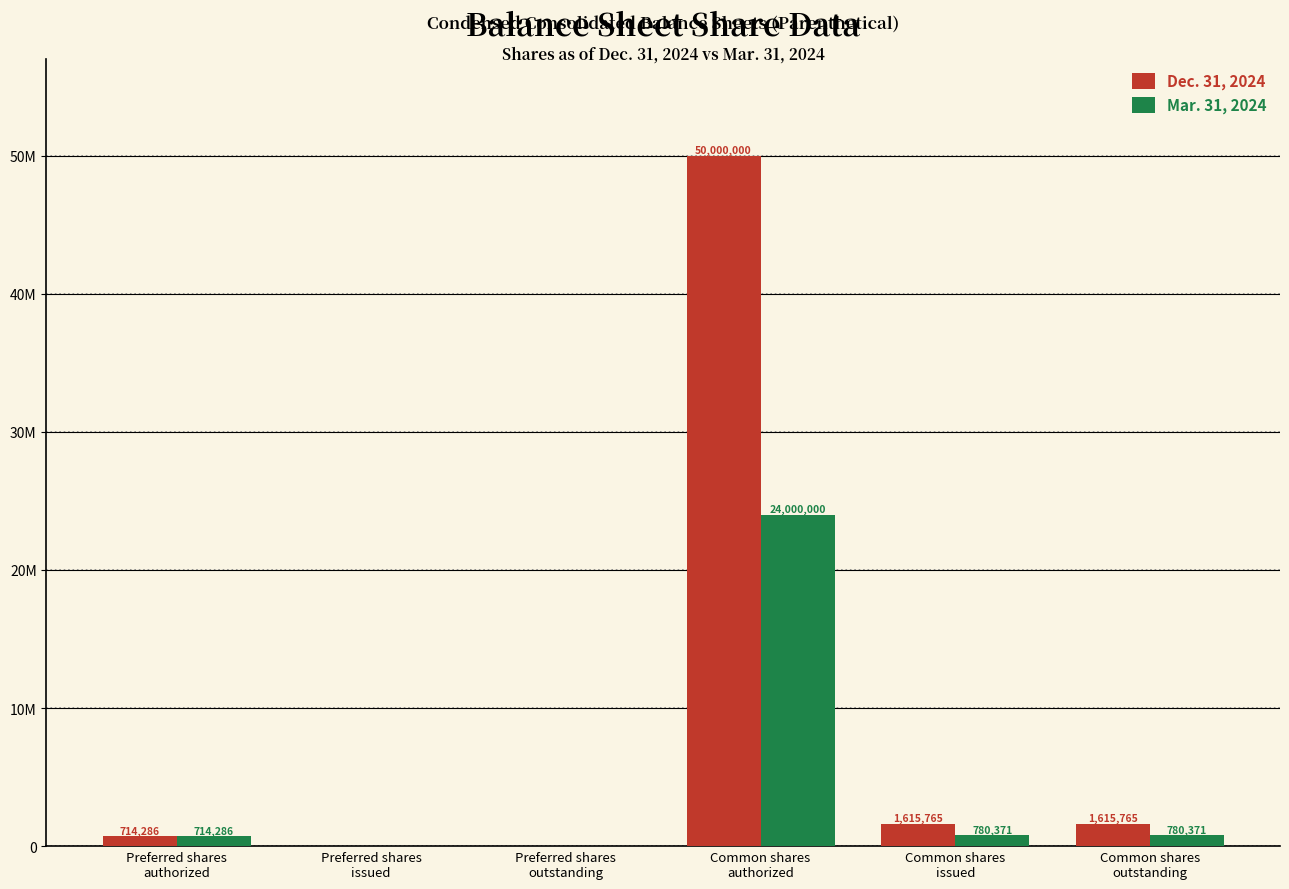

Rank the categories by Dec. 31, 2024 value from highest to lowest.

Common shares
authorized, Common shares
issued, Common shares
outstanding, Preferred shares
authorized, Preferred shares
issued, Preferred shares
outstanding